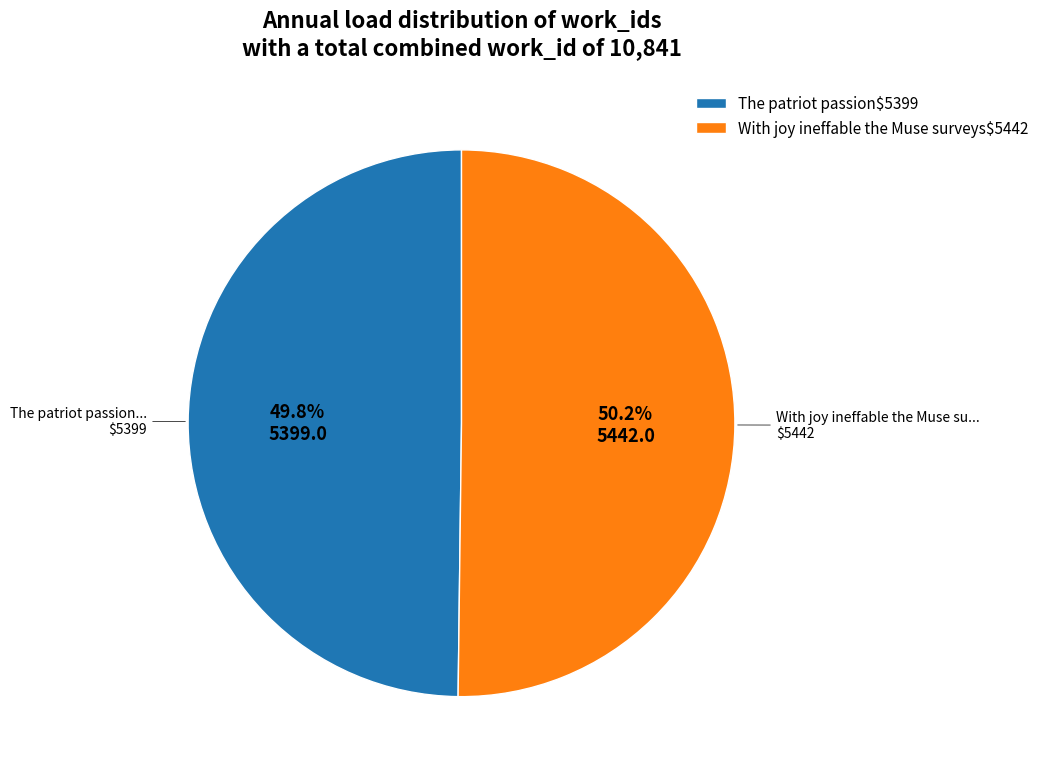

What portion of the pie excludes The patriot passion$5399?

50.2%